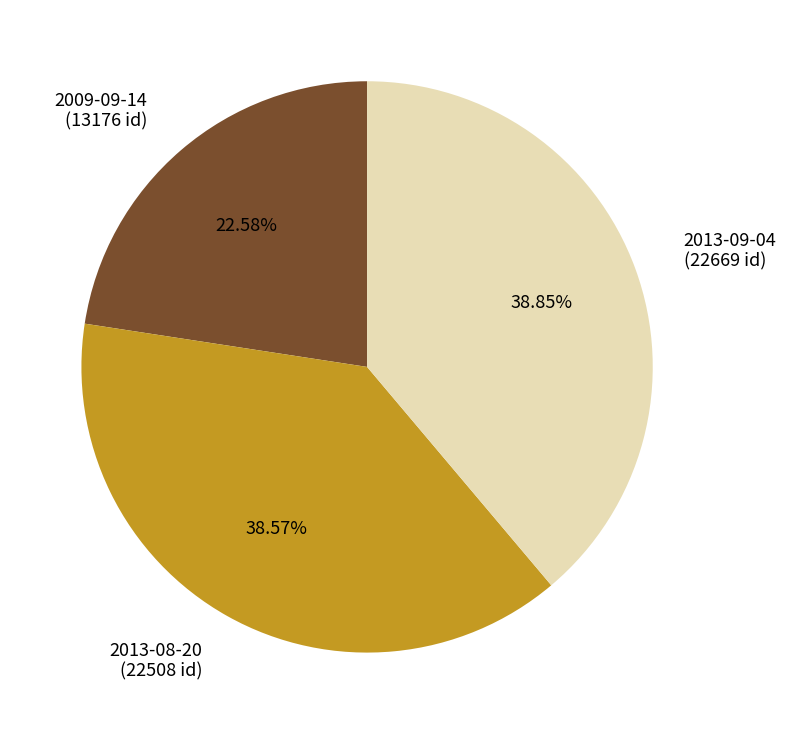

To the nearest percent, what portion does 2009-09-14 represent?

23%